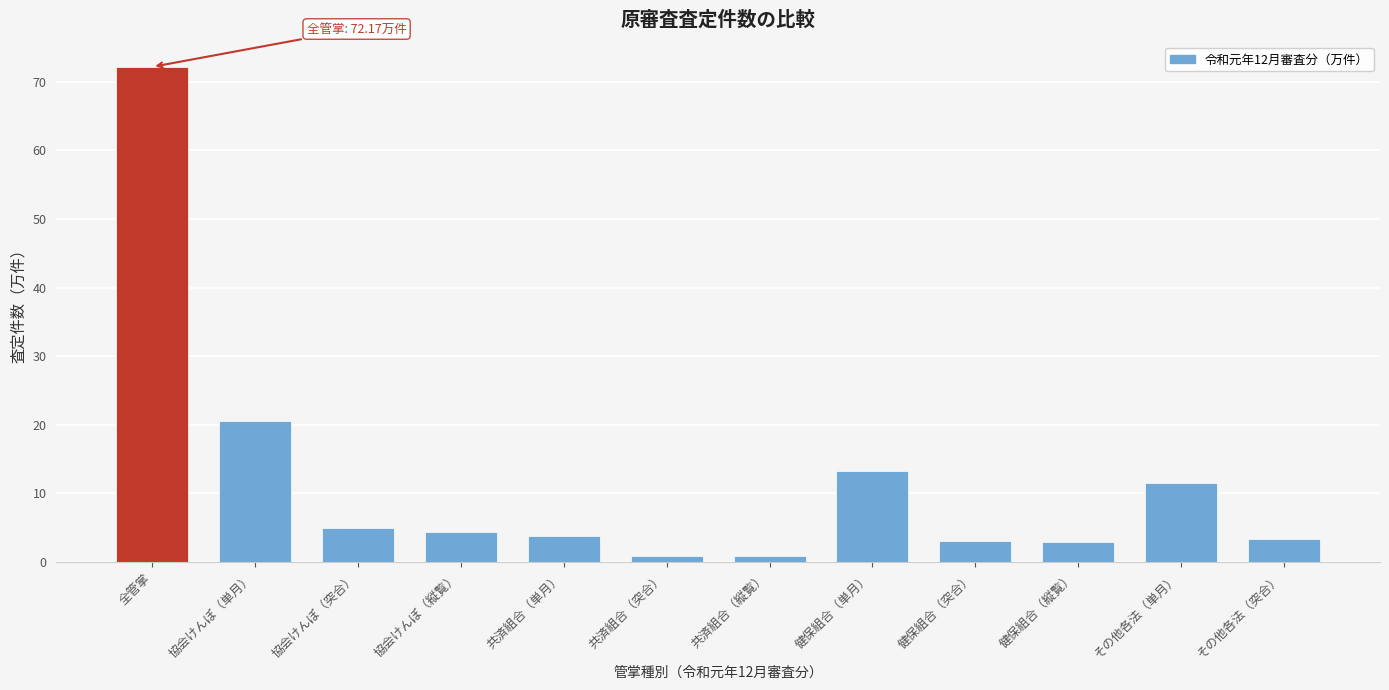

Which has a higher value, 共済組合（単月） or 共済組合（突合）?

共済組合（単月）